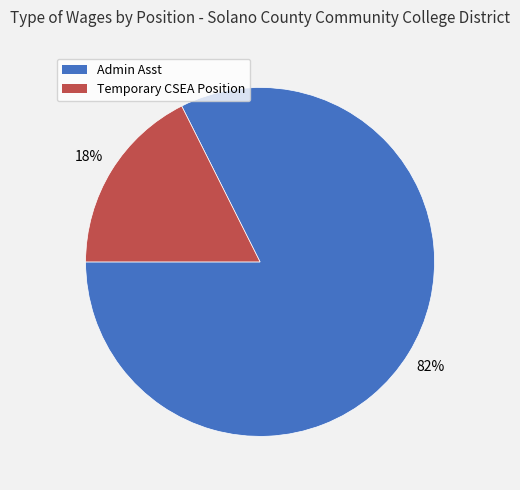

To the nearest percent, what percentage of the pie is Temporary CSEA Position?

18%